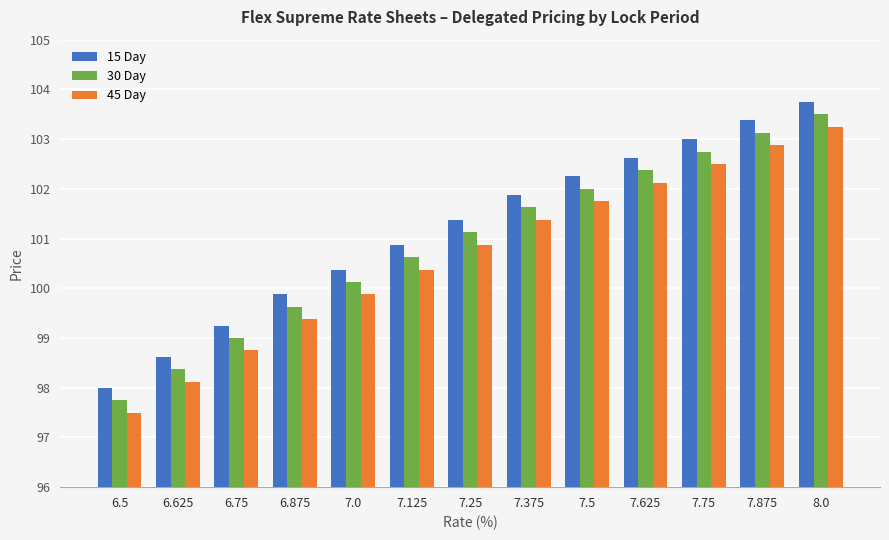

How many series are shown in this chart?

3